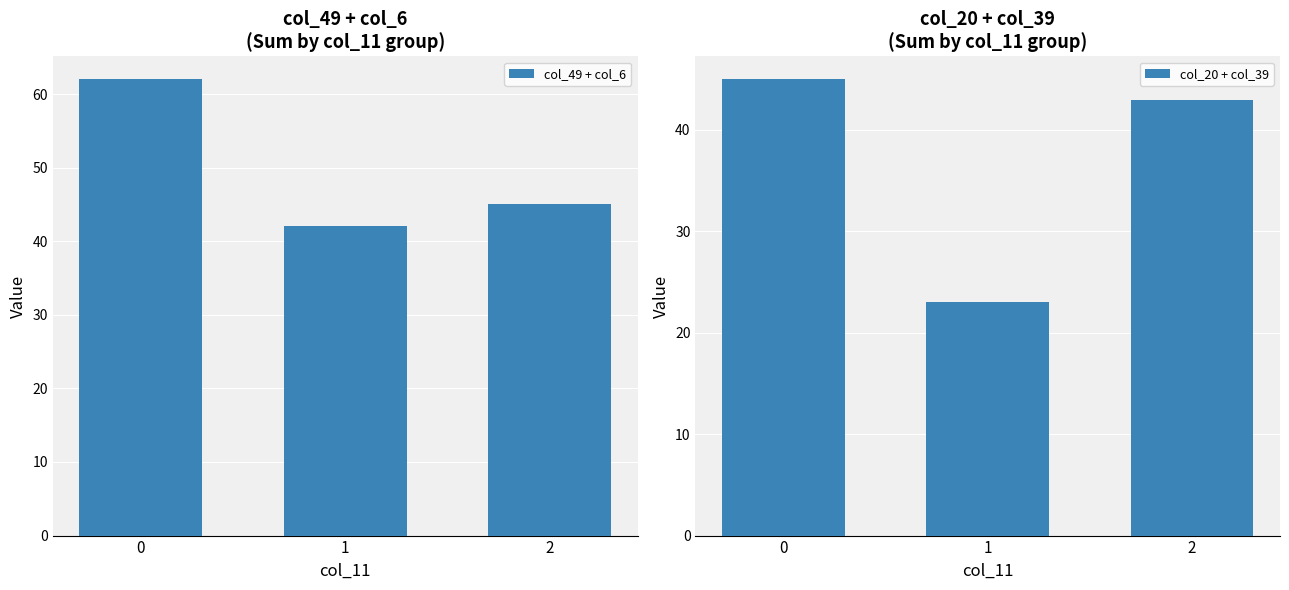

Reading right to left, transcribe all the data shown in this chart.

col_49 + col_6: 2=45	1=42	0=62
col_20 + col_39: 2=43	1=23	0=45